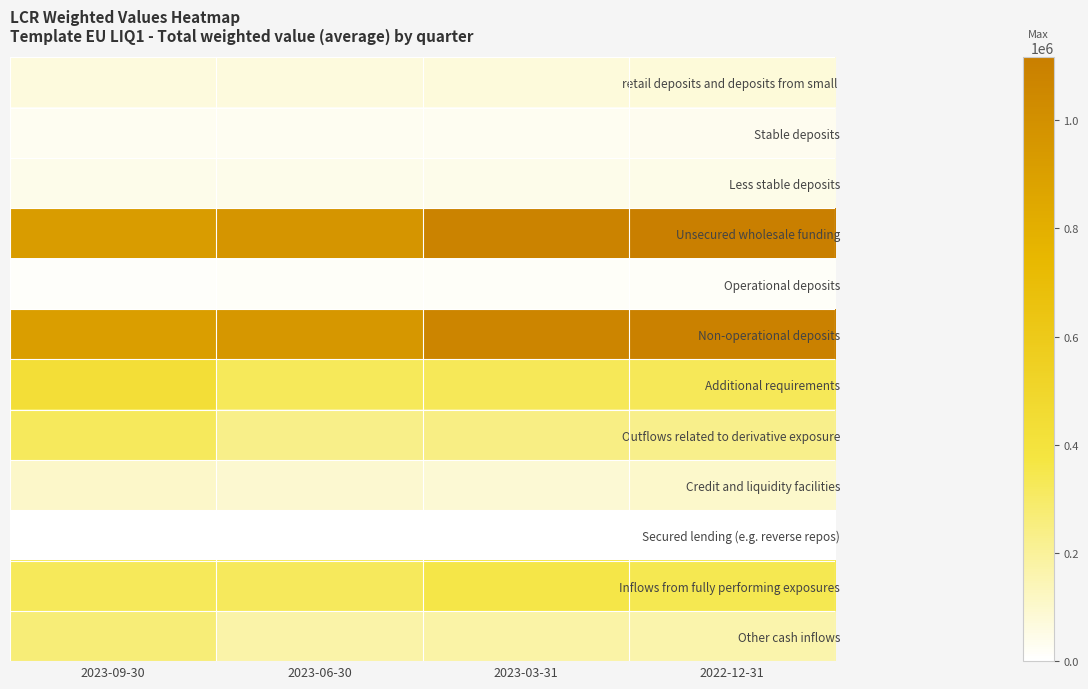

What is the difference between the highest and lowest values at 2023-06-30?

968391.2